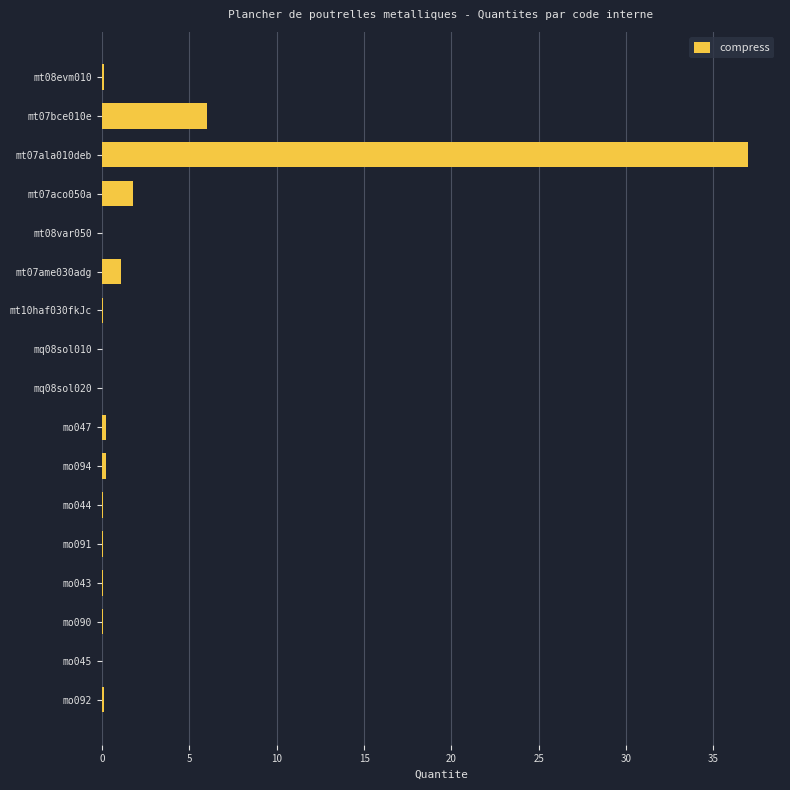

At which category does the chart reach its peak across all series?

mt07ala010deb